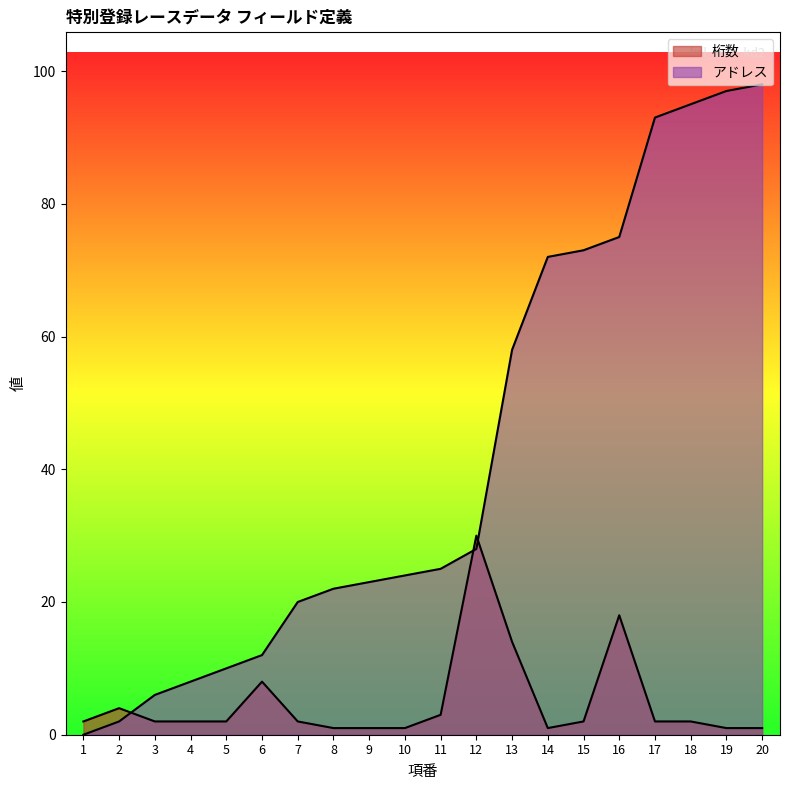

What is the total value across all series at 10?

25